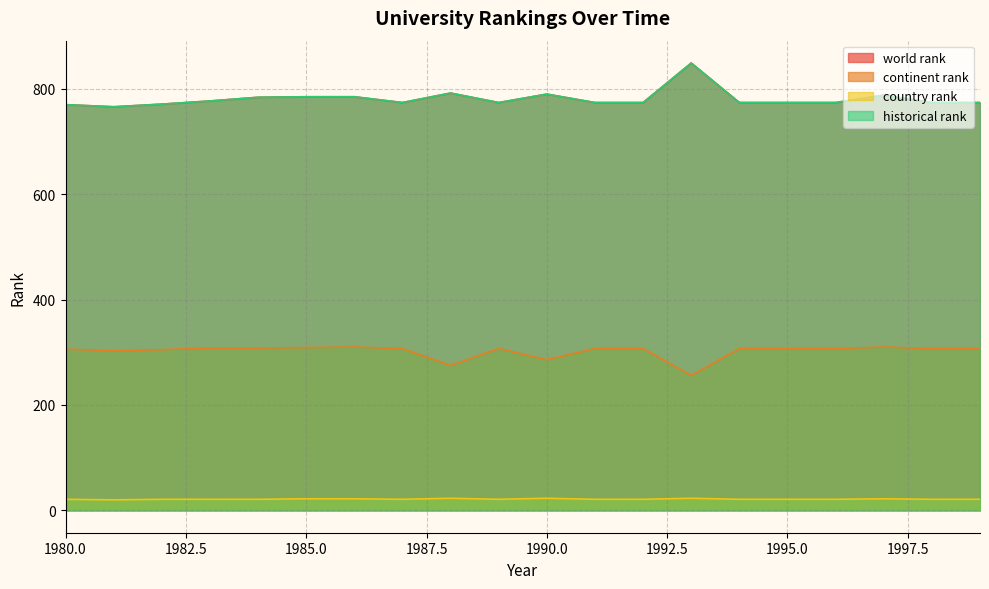

True or false: historical rank and world rank intersect in this chart.

False